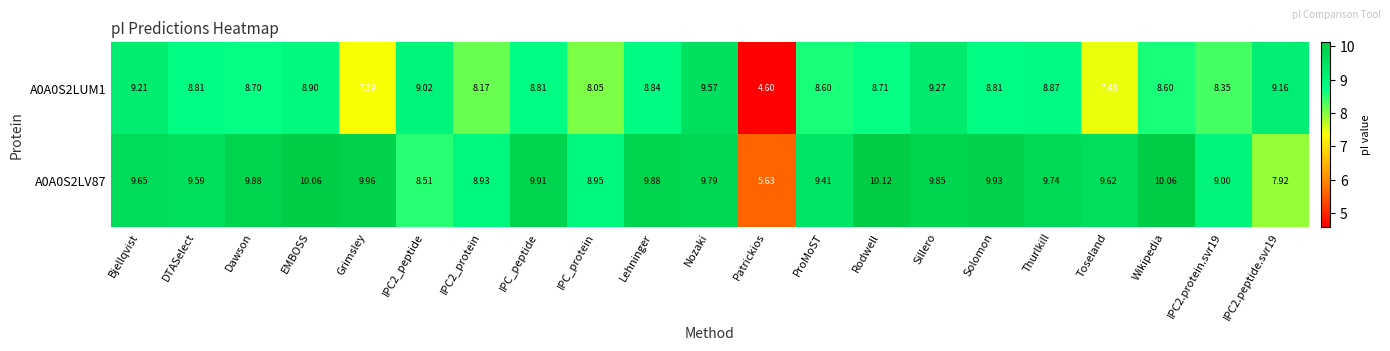

Where does the A0A0S2LUM1 series first go above 8?

Bjellqvist